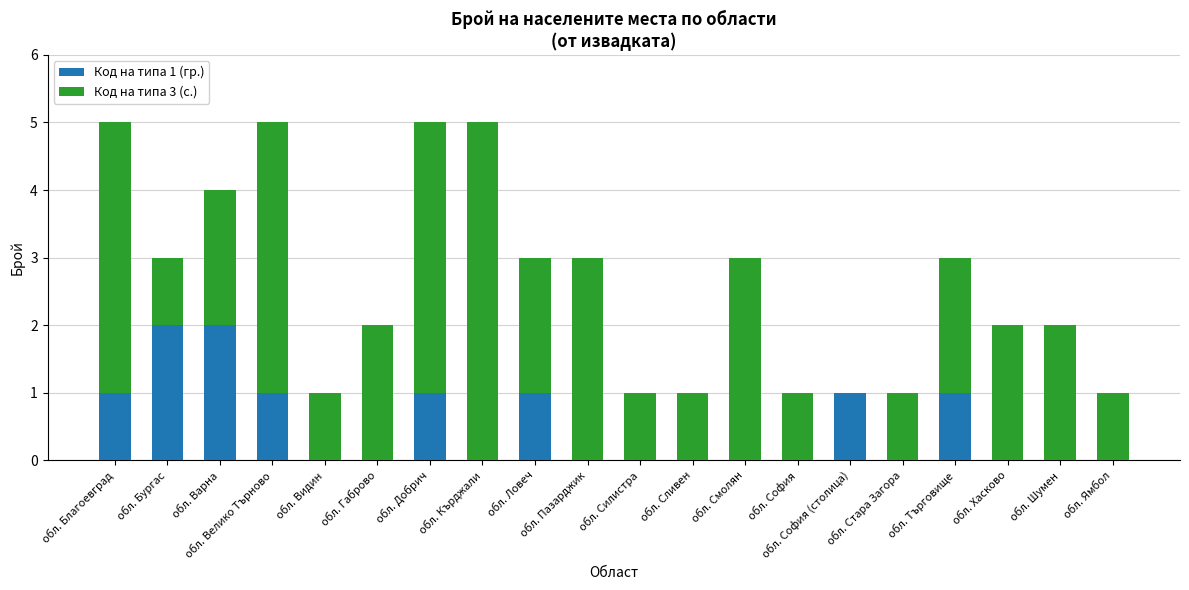

What are all the series names shown in the legend?

Код на типа 1 (гр.), Код на типа 3 (с.)